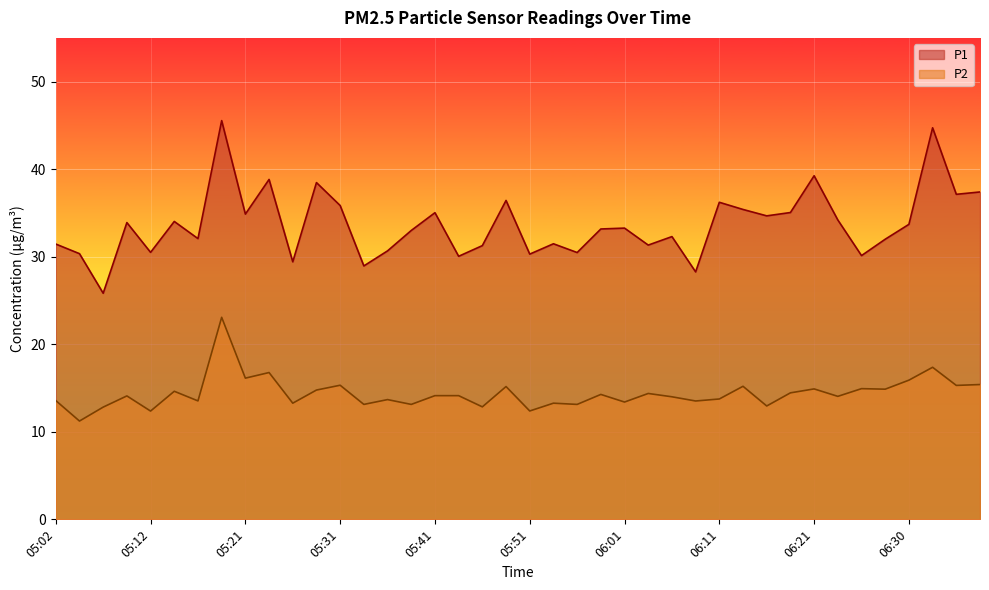

True or false: P2 has more than 2 interior local peaks.

True